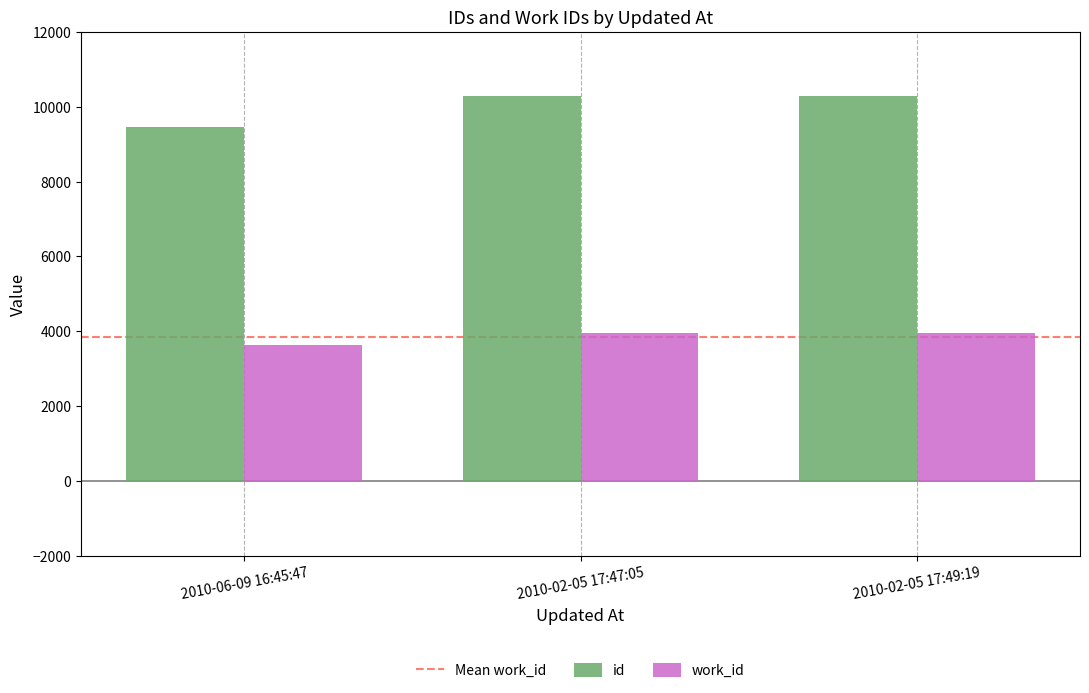

What position from the left is 2010-02-05 17:49:19?

3